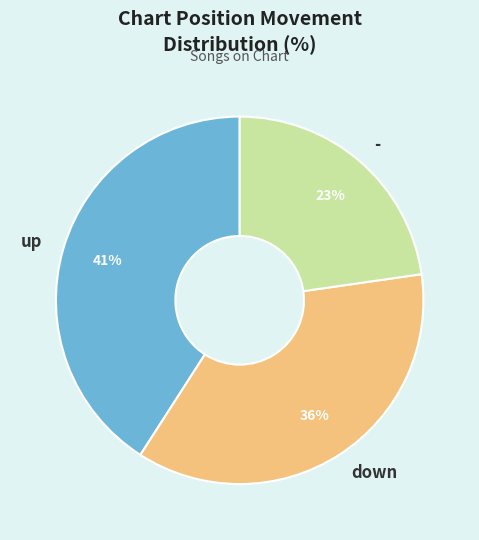

Is the sum of up and - greater than half?

Yes